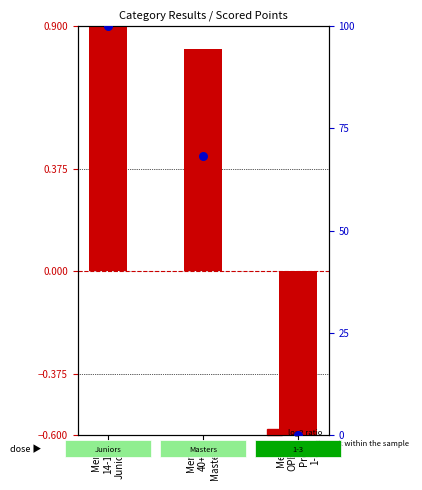

At how many categories does at least one series exceed 49?

2